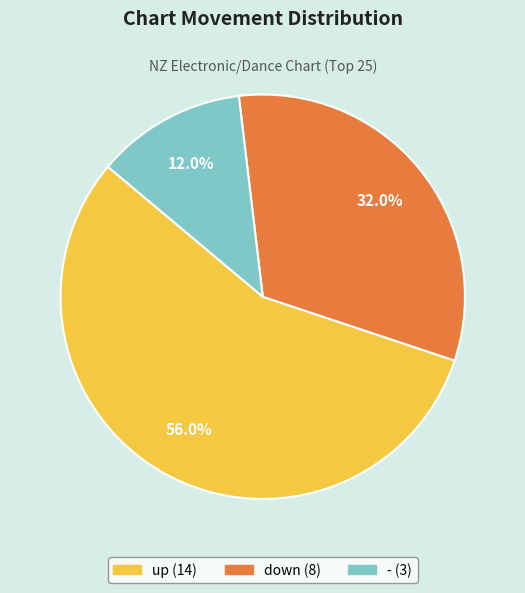

What is the ratio of the value at down to the value at -?

2.7